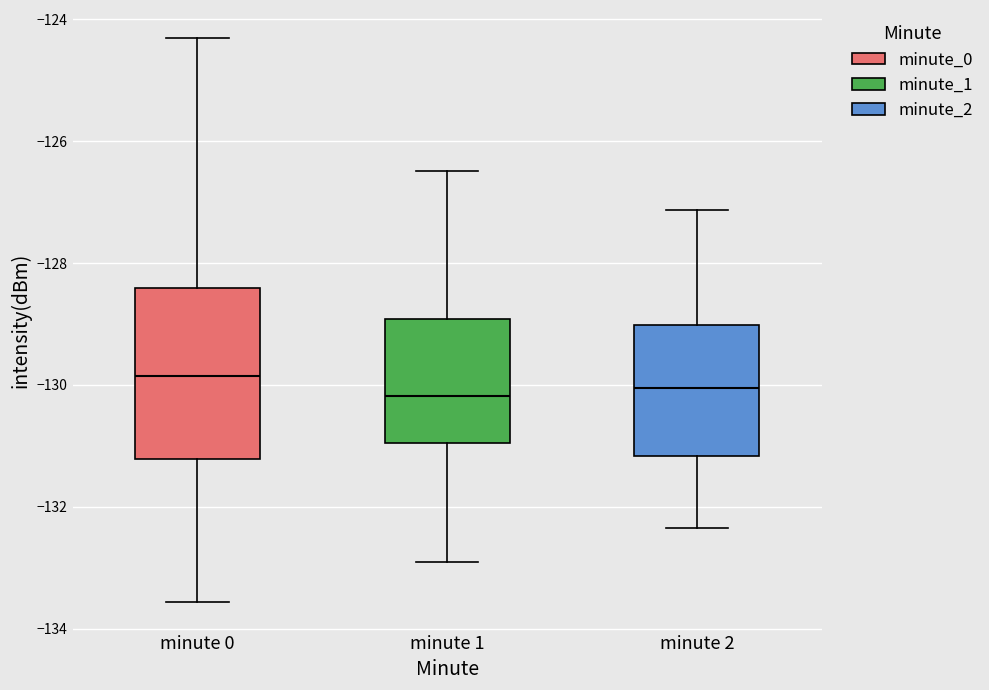

Comparing the boxes themselves (not the whiskers), which one is the tallest?

minute 0